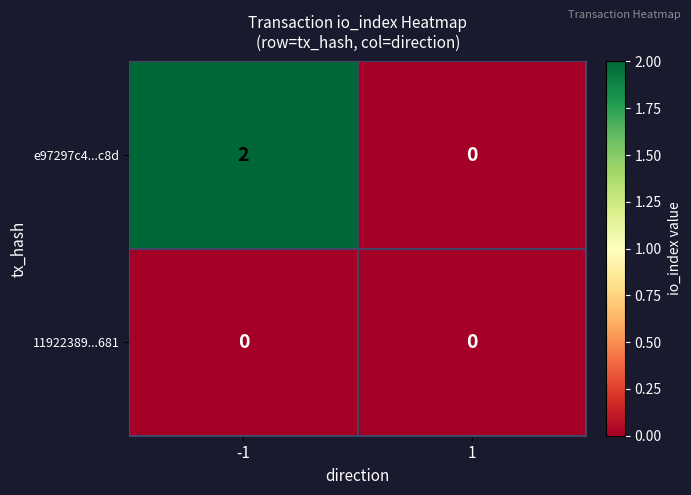

The value of e97297c4...c8d at -1 is 1. True or false?

False